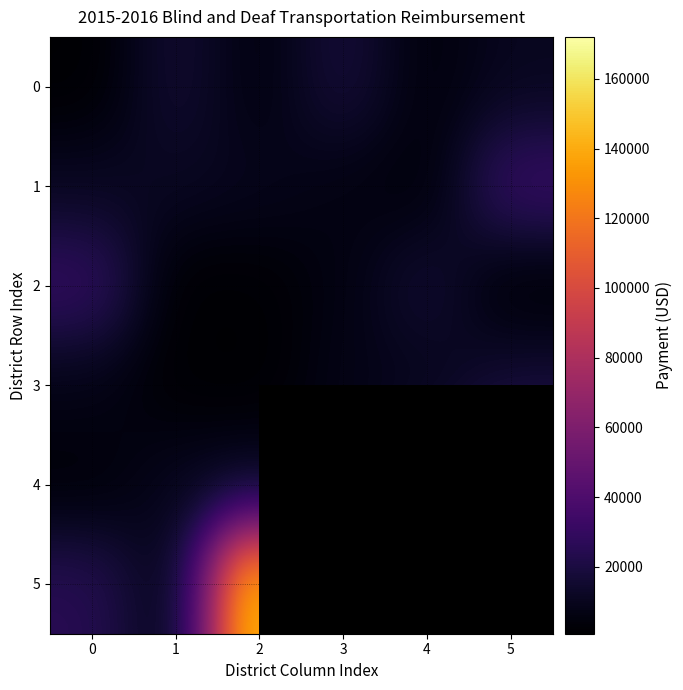

How many values in the 1 series exceed 10908?

2